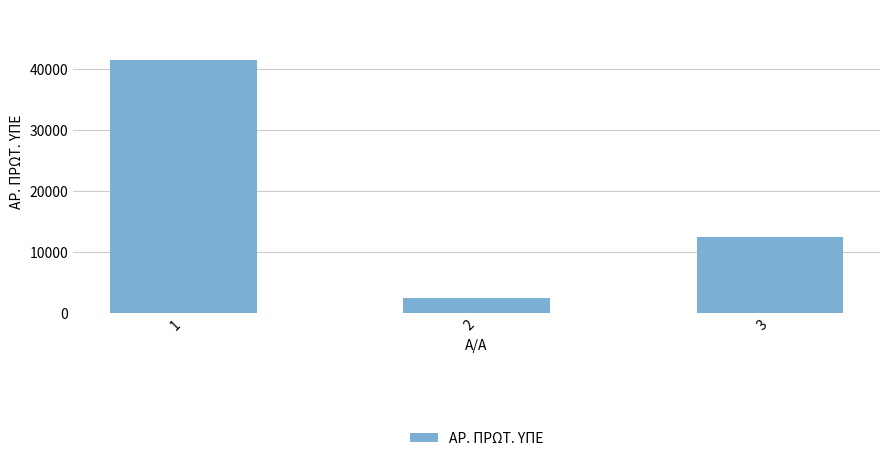

Reading left to right, list all the values displayed in this chart.

1=41411	2=2408	3=12393